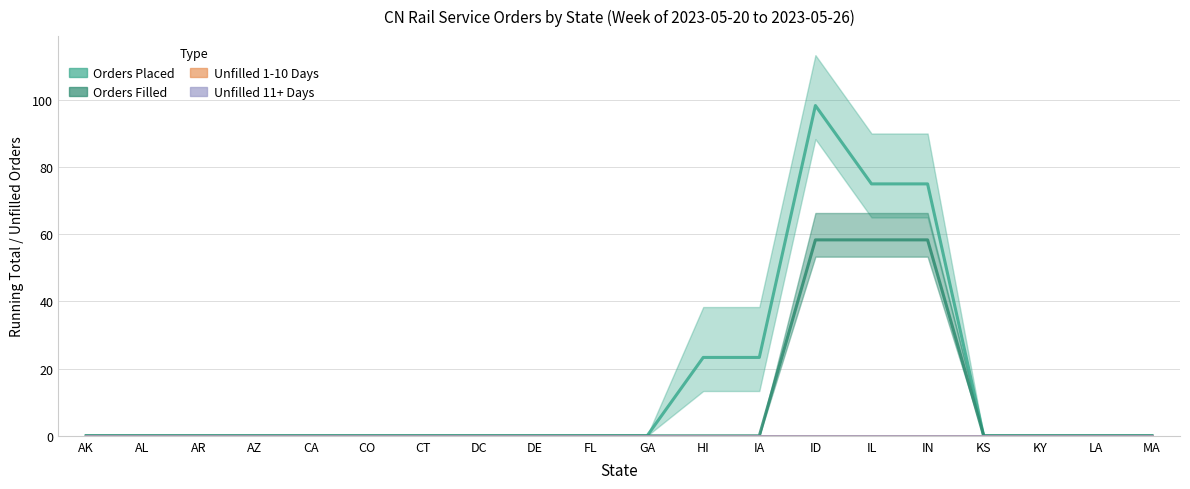

Reading left to right, list all the values displayed in this chart.

Orders Placed: 0.0	0.0	0.0	0.0	0.0	0.0	0.0	0.0	0.0	0.0	0.0	23.3	23.3	98.3	75.0	75.0	0.0	0.0	0.0	0.0
Orders Filled: 0.0	0.0	0.0	0.0	0.0	0.0	0.0	0.0	0.0	0.0	0.0	0.0	0.0	58.3	58.3	58.3	0.0	0.0	0.0	0.0
Unfilled 1-10 Days: 0.0	0.0	0.0	0.0	0.0	0.0	0.0	0.0	0.0	0.0	0.0	0.0	0.0	0.0	0.0	0.0	0.0	0.0	0.0	0.0
Unfilled 11+ Days: 0.0	0.0	0.0	0.0	0.0	0.0	0.0	0.0	0.0	0.0	0.0	0.0	0.0	0.0	0.0	0.0	0.0	0.0	0.0	0.0